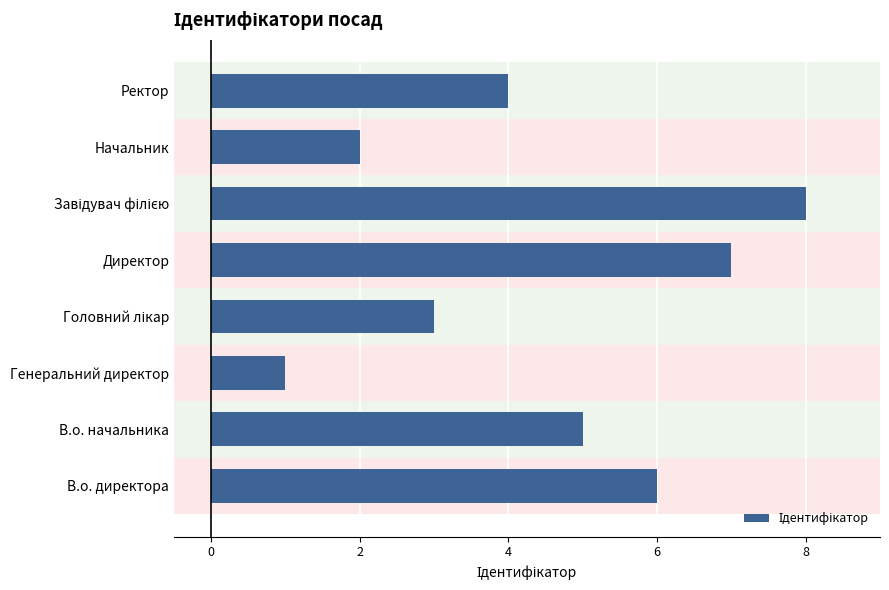

What is the difference between the second highest and minimum values?

6